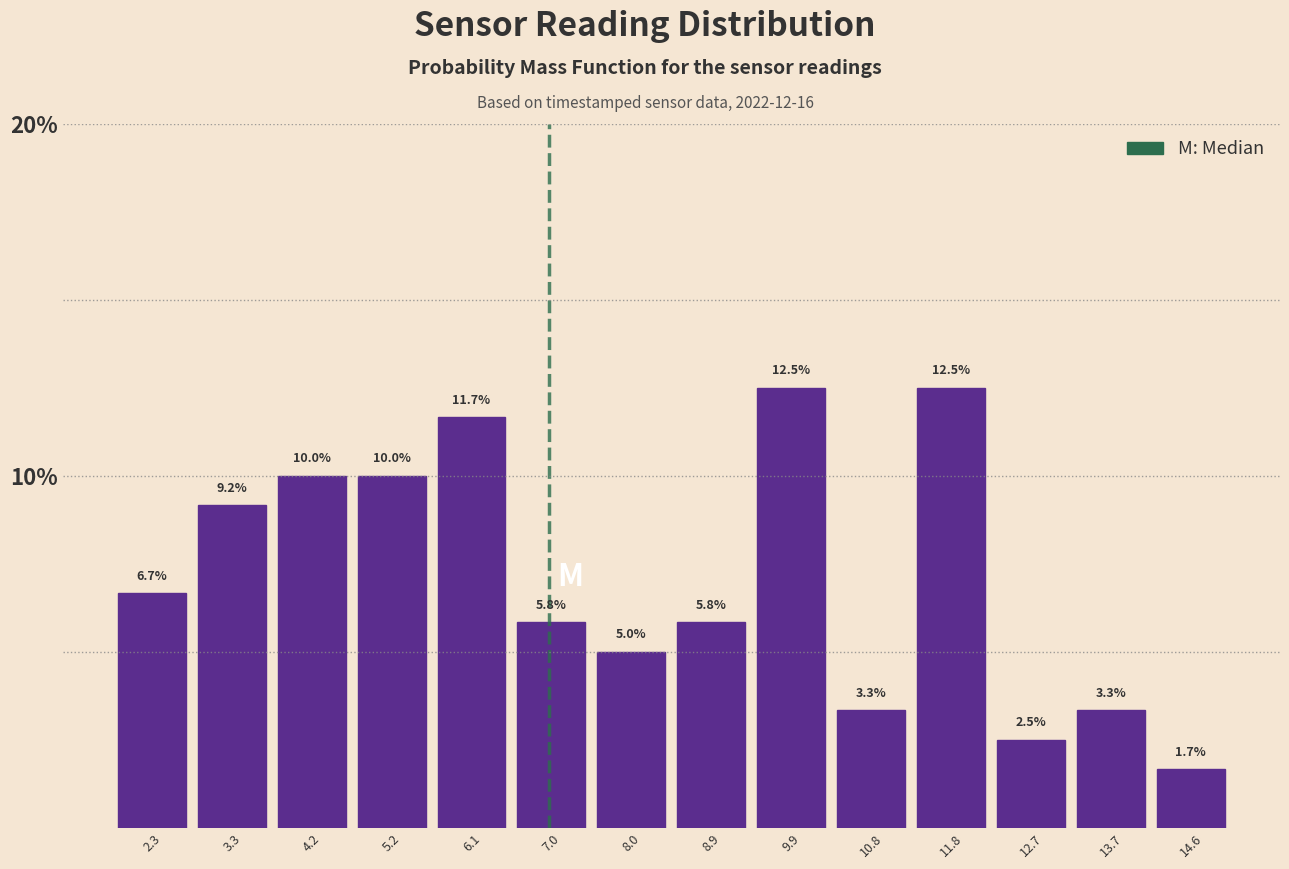

Reading left to right, list every bar in this chart as the range it spans on the x-axis followed by its height. The bar edges are not printed on the chart, so give them approximately, as read against the axis.

1.9 to 2.8: 6.7
2.8 to 3.7: 9.2
3.7 to 4.7: 10.0
4.7 to 5.6: 10.0
5.6 to 6.6: 11.7
6.6 to 7.5: 5.8
7.5 to 8.5: 5.0
8.5 to 9.4: 5.8
9.4 to 10.3: 12.5
10.3 to 11.3: 3.3
11.3 to 12.2: 12.5
12.2 to 13.2: 2.5
13.2 to 14.1: 3.3
14.1 to 15.1: 1.7